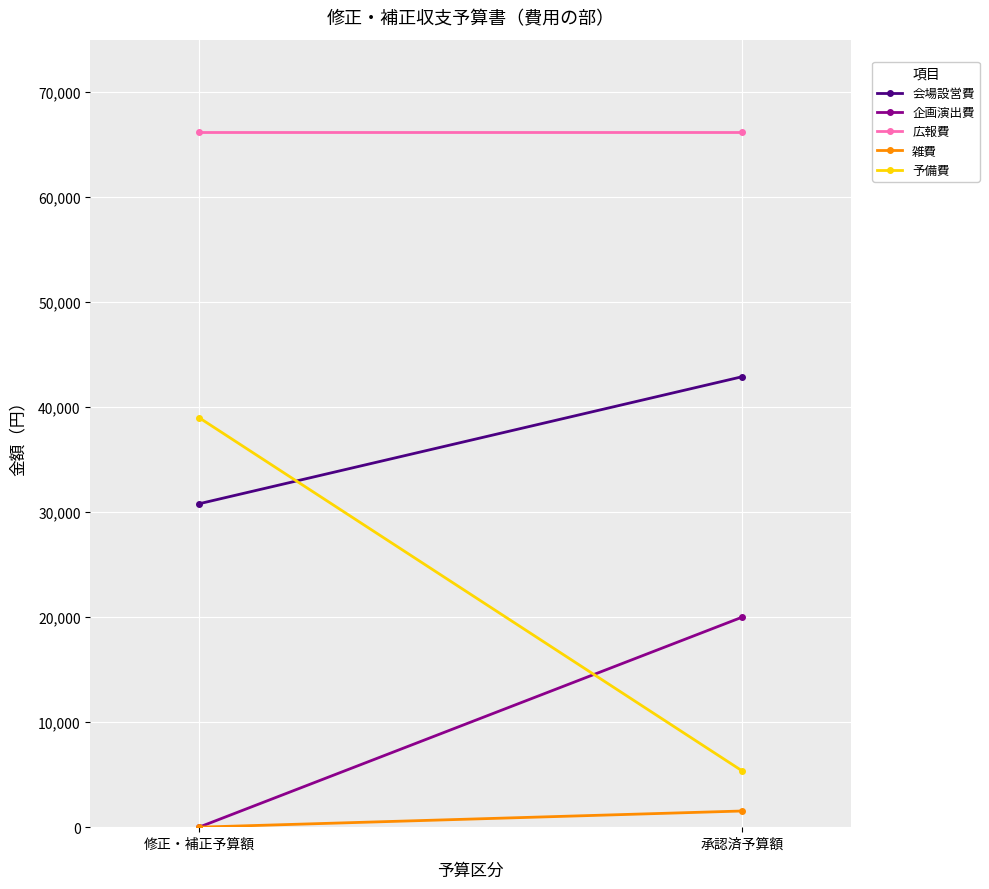

Reading left to right, transcribe all the data shown in this chart.

会場設営費: 修正・補正予算額=30800	承認済予算額=42900
企画演出費: 修正・補正予算額=0	承認済予算額=20000
広報費: 修正・補正予算額=66200	承認済予算額=66200
雑費: 修正・補正予算額=0	承認済予算額=1540
予備費: 修正・補正予算額=39000	承認済予算額=5361